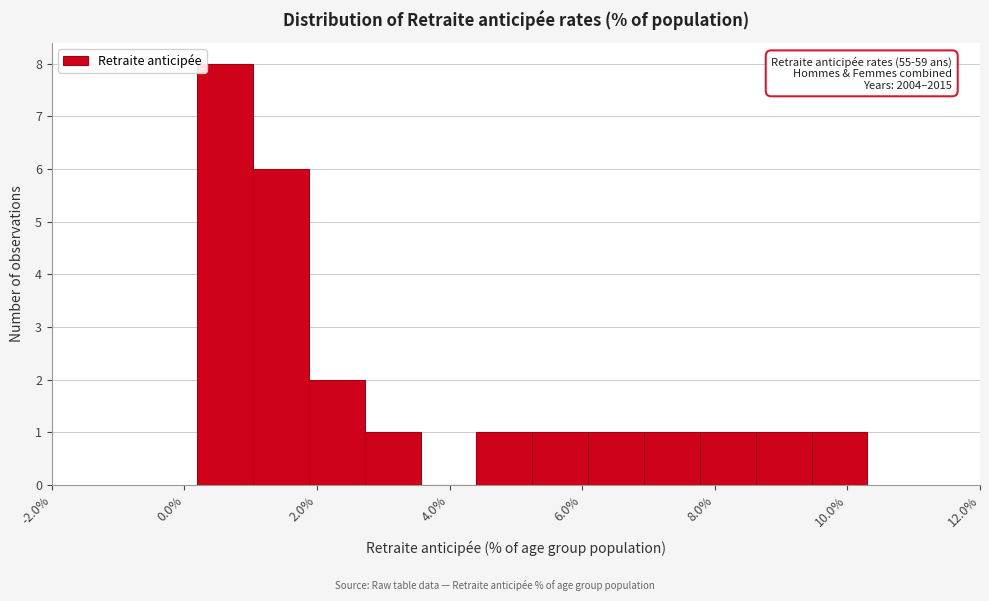

Over which range of the x-axis is the bar tallest?

0.2 to 1.0